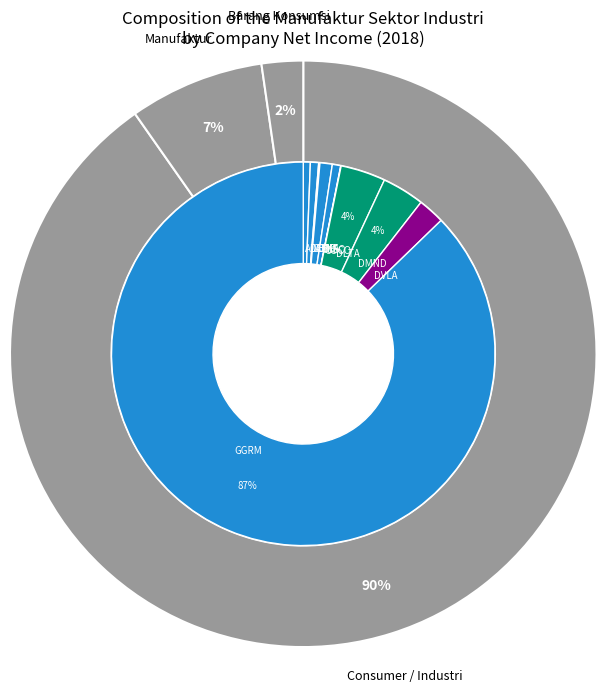

Combined, what portion of the pie is GGRM and ADES?

87.8%